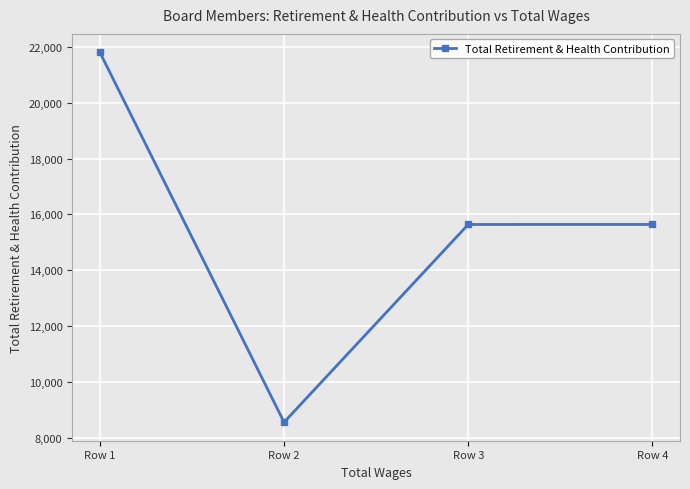

Where does the data first go above 15640?

Row 1